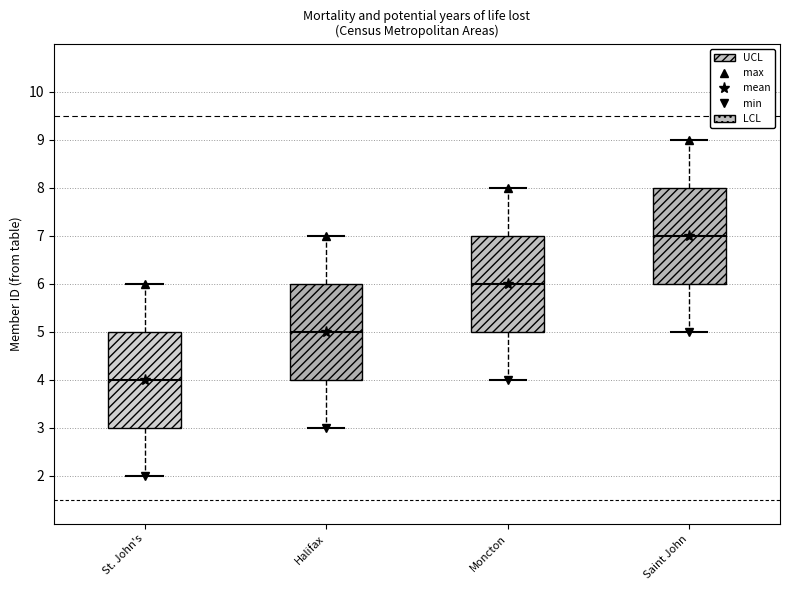

Reading left to right, read every box against the y-axis: the position of its median line, the range the box covers, and the ends of its whiskers. The values are not printed on the chart, so give them approximately, as read against the axis.

St. John's: median 4, box 3 to 5, whiskers 2 to 6
Halifax: median 5, box 4 to 6, whiskers 3 to 7
Moncton: median 6, box 5 to 7, whiskers 4 to 8
Saint John: median 7, box 6 to 8, whiskers 5 to 9